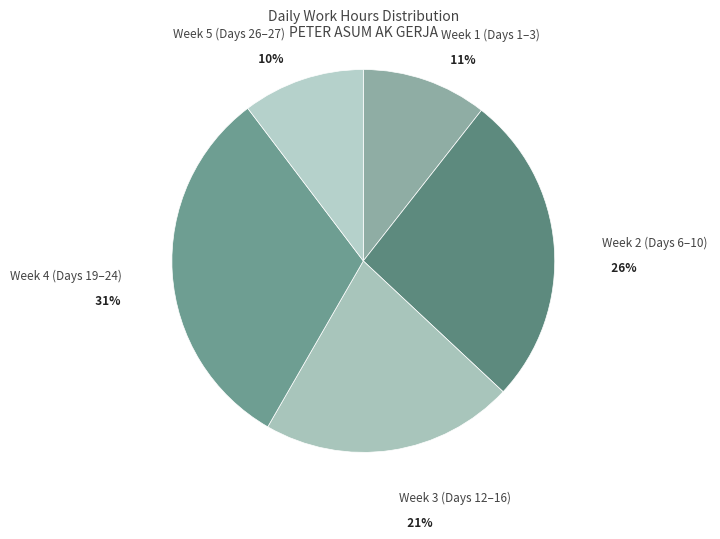

How many segments does this pie chart have?

5